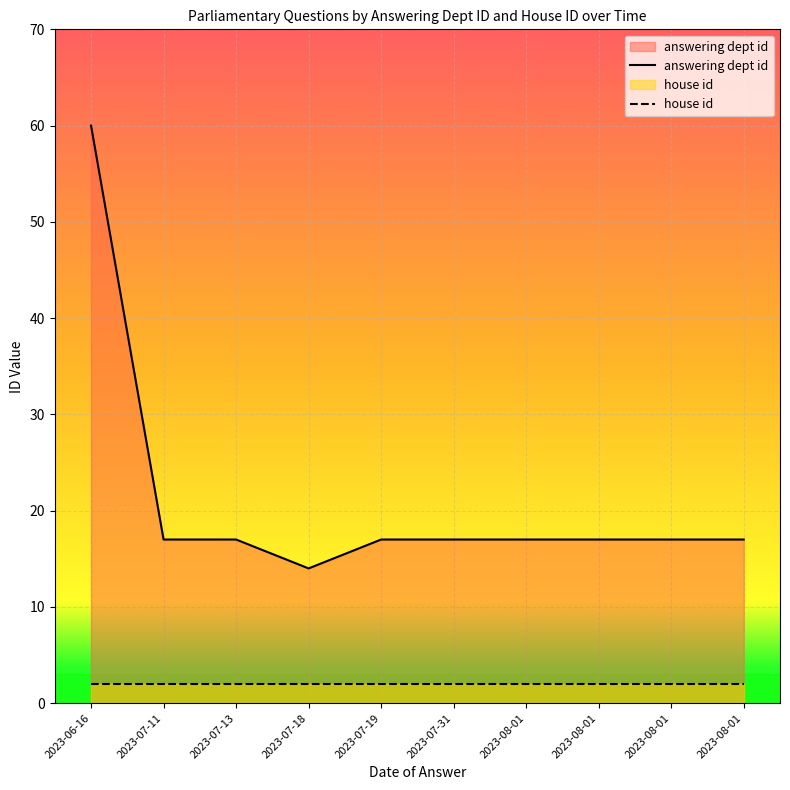

What is the difference between the highest and lowest values at 2023-07-31?

15